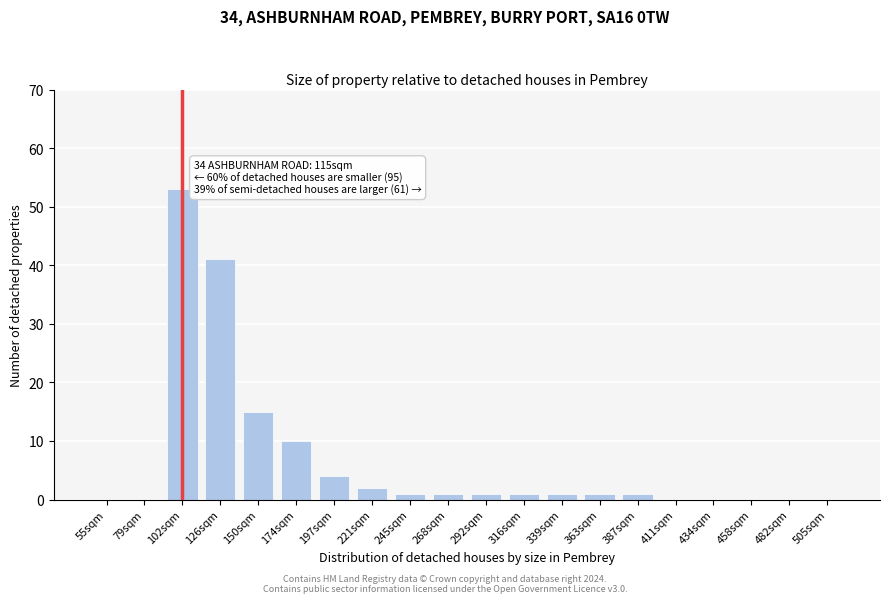

Reading right to left, extract all data points from this chart.

505sqm=0	482sqm=0	458sqm=0	434sqm=0	411sqm=0	387sqm=1	363sqm=1	339sqm=1	316sqm=1	292sqm=1	268sqm=1	245sqm=1	221sqm=2	197sqm=4	174sqm=10	150sqm=15	126sqm=41	102sqm=53	79sqm=0	55sqm=0